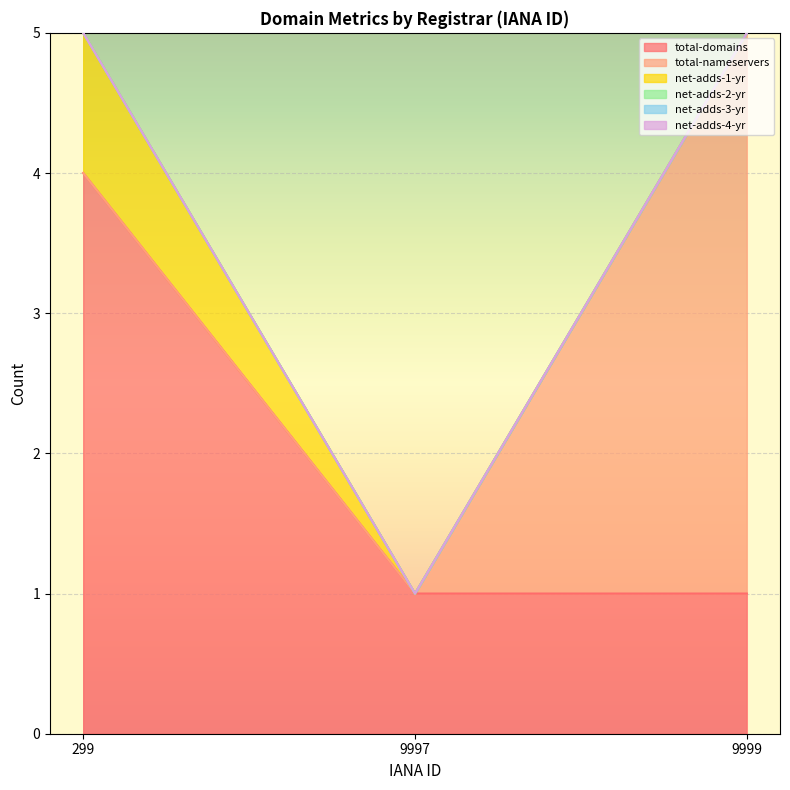

At how many categories does at least one series exceed 0?

3